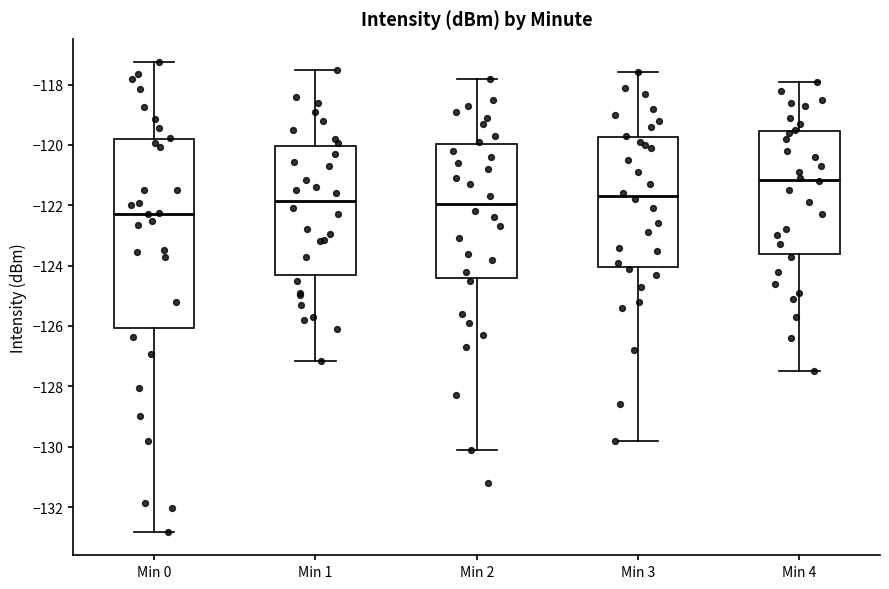

Reading left to right, read every box against the y-axis: the position of its median line, the range the box covers, and the ends of its whiskers. The values are not printed on the chart, so give them approximately, as read against the axis.

Min 0: median -122.2, box -126.0 to -119.8, whiskers -132.8 to -117.2
Min 1: median -121.8, box -124.2 to -120.0, whiskers -127.2 to -117.6
Min 2: median -122.0, box -124.4 to -120.0, whiskers -130.0 to -117.8
Min 3: median -121.6, box -124.0 to -119.8, whiskers -129.8 to -117.6
Min 4: median -121.2, box -123.6 to -119.6, whiskers -127.4 to -117.8